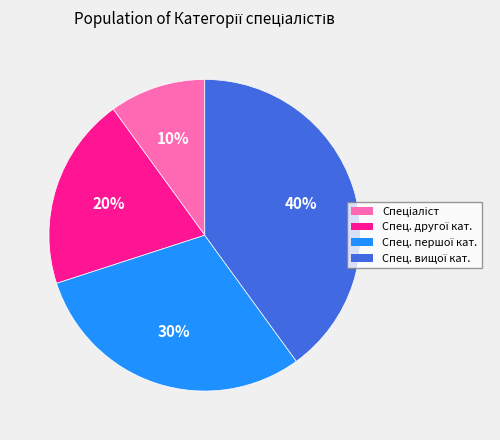

How many slices are in this pie chart?

4